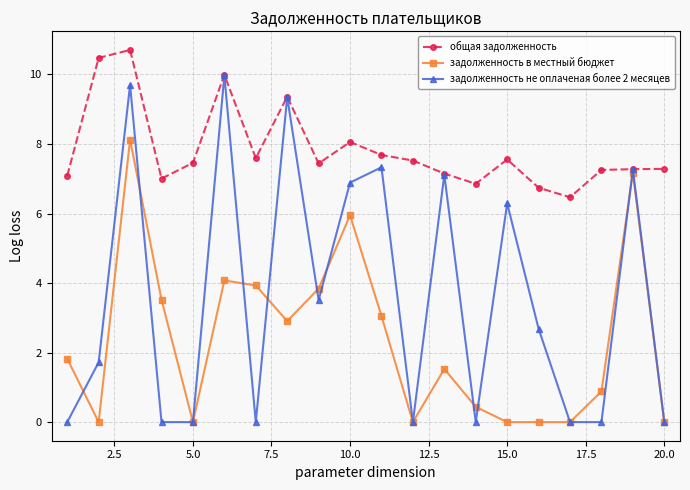

In задолженность не оплаченая более 2 месяцев, how many points are higher than both neighbors (excluding endpoints)?

7